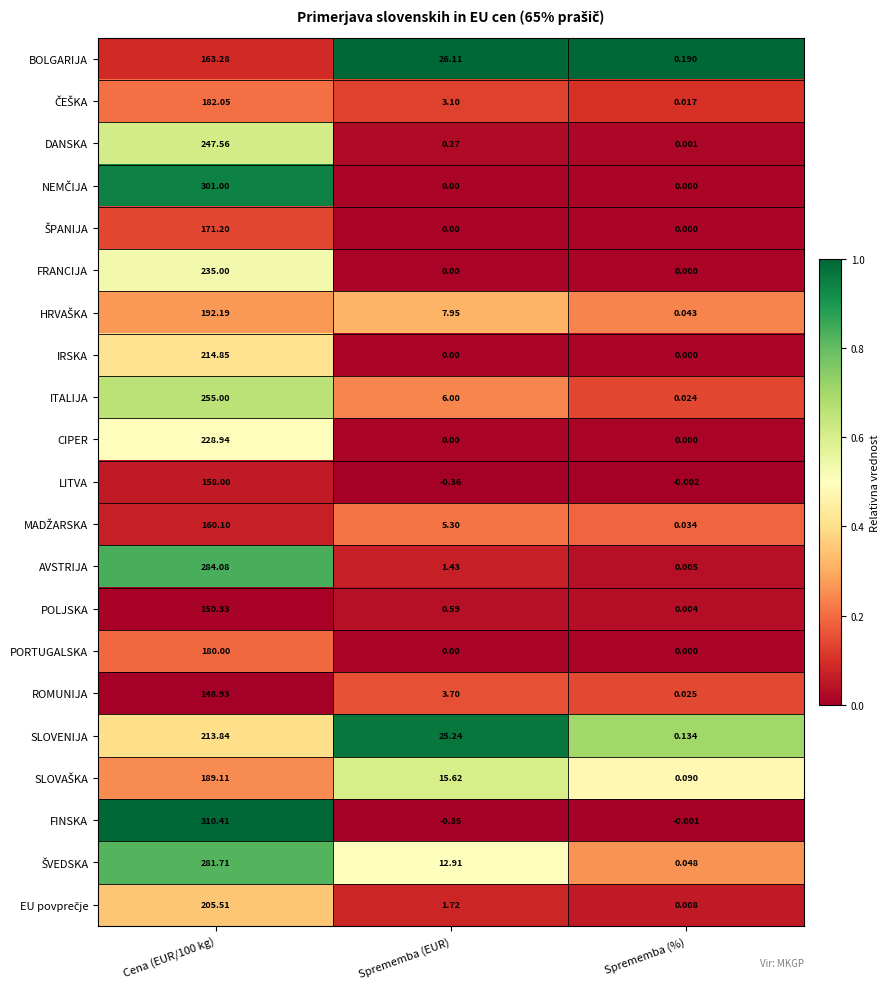

At which label is BOLGARIJA closest to 81?

Sprememba (EUR)